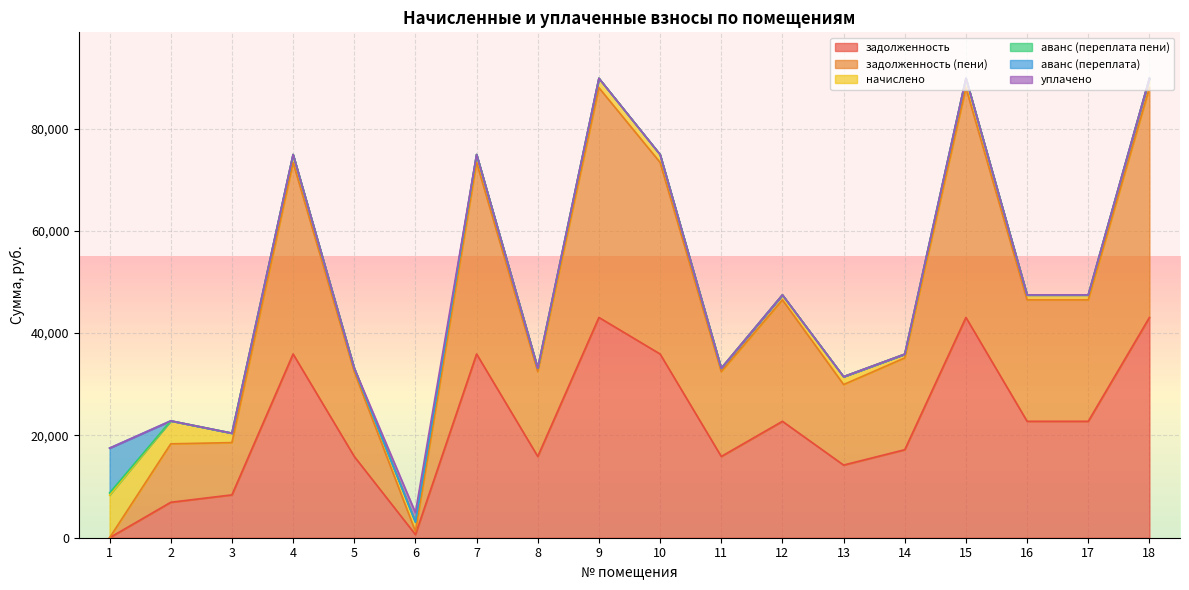

Reading left to right, transcribe all the data shown in this chart.

задолженность: 0.0	6929.6	8376.7	35921.5	15889.2	614.9	35921.5	15889.2	43069.4	35921.5	15889.2	22764.0	14206.7	17209.7	43069.4	22764.0	22764.0	43069.4
задолженность (пени): 0.0	11425.8	10221.4	37460.1	16569.8	614.9	37460.1	16569.8	44914.1	37460.1	16569.8	23739.0	15745.2	17946.8	44914.1	23739.0	23739.0	44914.1
начислено: 8329.5	4496.1	1844.7	1538.5	680.5	1844.7	1538.5	680.5	1844.7	1538.5	680.5	975.0	1538.5	737.1	1844.7	975.0	975.0	1844.7
аванс (переплата пени): 430.3	0.0	0.0	0.0	0.0	0.0	0.0	0.0	0.0	0.0	0.0	0.0	0.0	0.0	0.0	0.0	0.0	0.0
аванс (переплата): 8759.7	0.0	0.0	0.0	0.0	0.0	0.0	0.0	0.0	0.0	0.0	0.0	0.0	0.0	0.0	0.0	0.0	0.0
уплачено: 0.0	0.0	0.0	0.0	0.0	1844.7	0.0	0.0	0.0	0.0	0.0	0.0	0.0	0.0	0.0	0.0	0.0	0.0